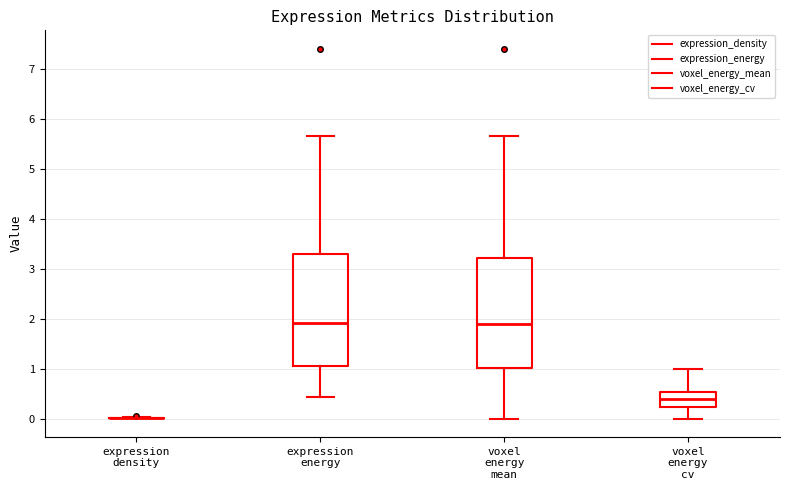

Reading left to right, read every box against the y-axis: the position of its median line, the range the box covers, and the ends of its whiskers. The values are not printed on the chart, so give them approximately, as read against the axis.

expression density: box collapsed to a line at 0.0, whiskers 0.0 to 0.0
expression energy: median 1.9, box 1.1 to 3.3, whiskers 0.4 to 5.7
voxel energy mean: median 1.9, box 1.0 to 3.2, whiskers 0.0 to 5.7
voxel energy cv: median 0.4, box 0.2 to 0.5, whiskers 0.0 to 1.0